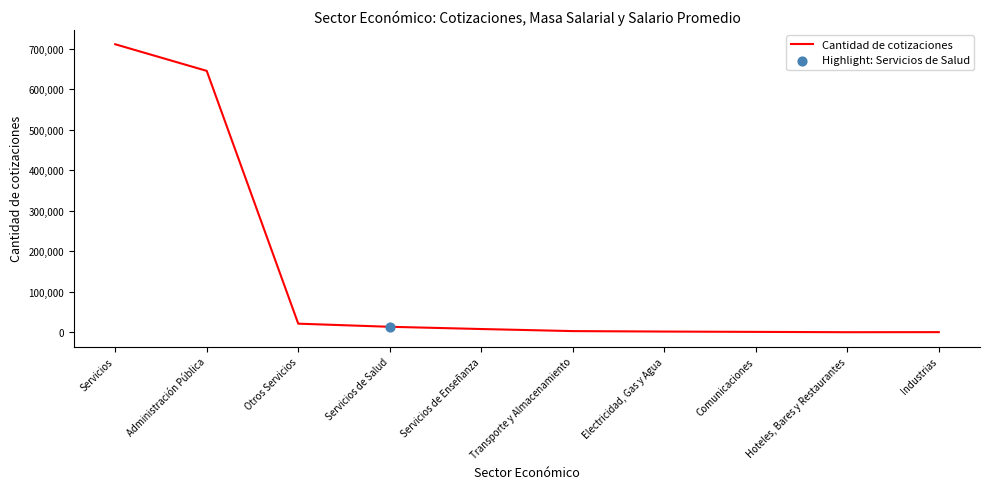

Approximately how many times larger is the value at Administración Pública compared to Industrias?

1085.8